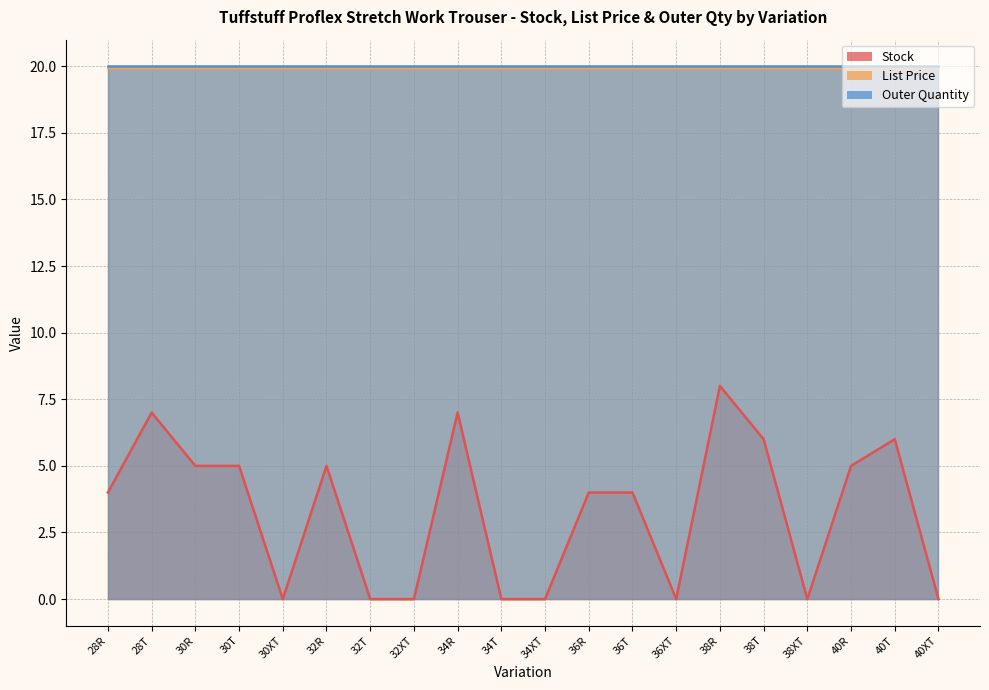

True or false: List Price and Outer Quantity cross at least once.

False